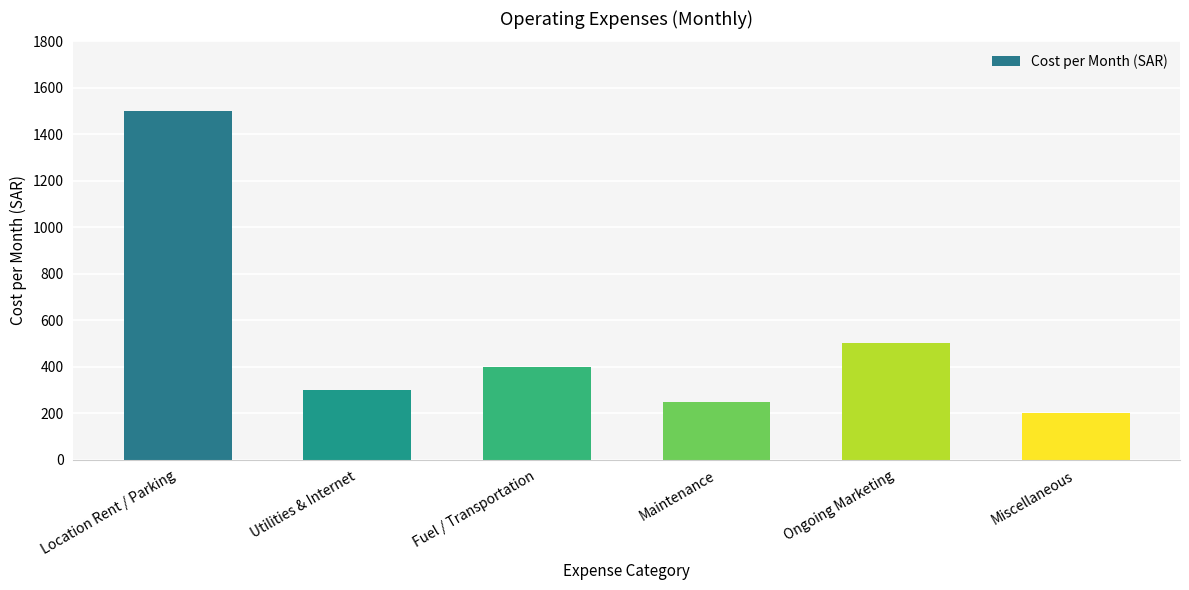

What is the change in value from Location Rent / Parking to Utilities & Internet?

-1200